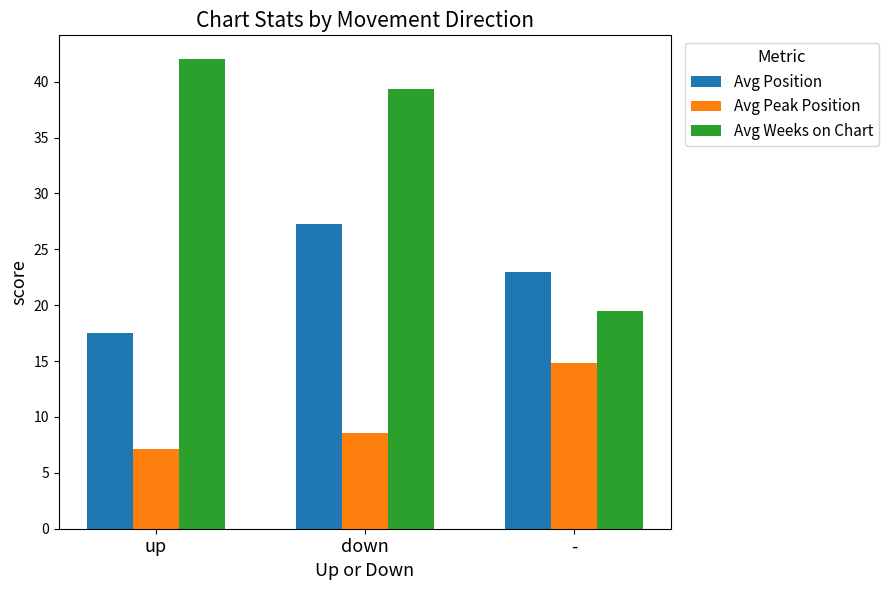

What is the label of the 1st bar from the right?

-